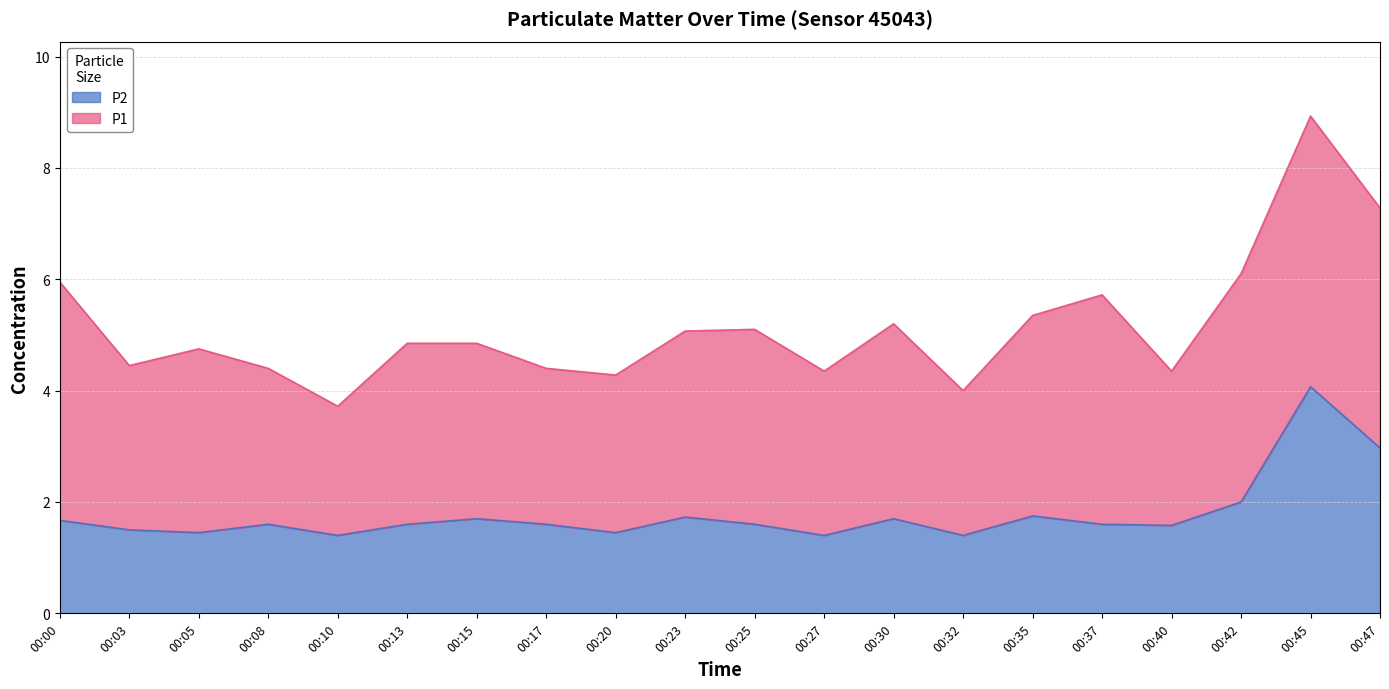

True or false: P2 and P1 cross at least once.

False